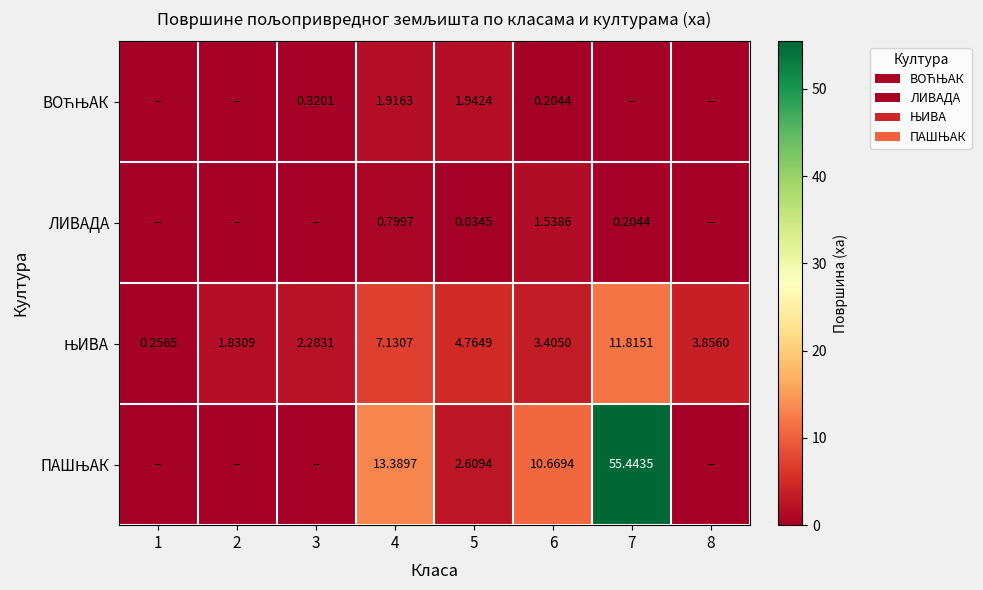

At which category is the sum across all series the highest?

7